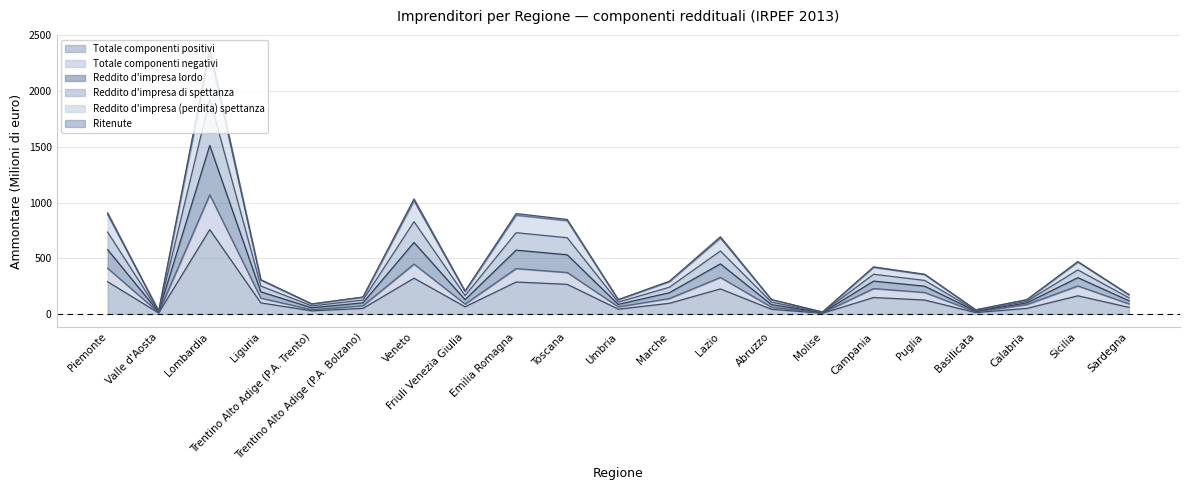

Rank the categories by Totale componenti positivi value from highest to lowest.

Lombardia, Veneto, Piemonte, Emilia Romagna, Toscana, Lazio, Sicilia, Campania, Puglia, Liguria, Marche, Friuli Venezia Giulia, Sardegna, Trentino Alto Adige (P.A. Bolzano), Calabria, Umbria, Abruzzo, Trentino Alto Adige (P.A. Trento), Basilicata, Valle d'Aosta, Molise